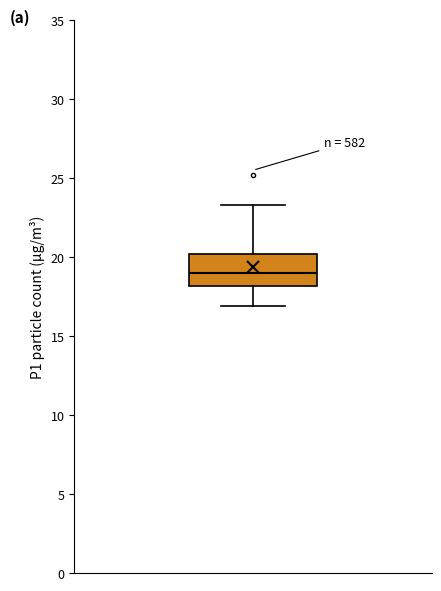

Transcribe this box plot: give where the median line is, the range the box spans, and where the two whiskers end, as read against the y-axis. The values are not printed on the chart, so give them approximately, as read against the axis.

median 19.0, box 18.0 to 20.0, whiskers 17.0 to 23.5